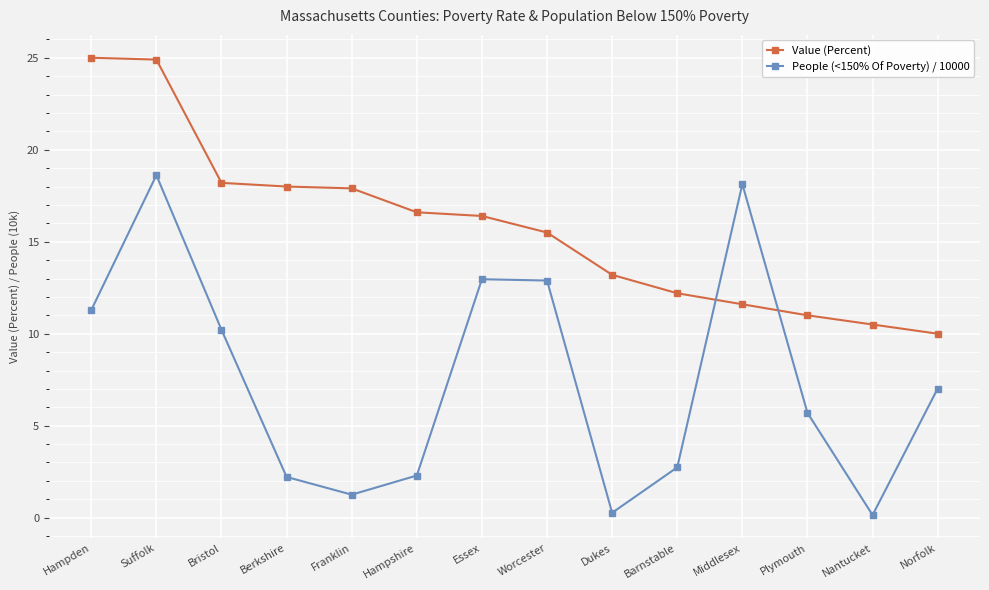

Which series has the largest range (max minus min)?

People (<150% Of Poverty) / 10000